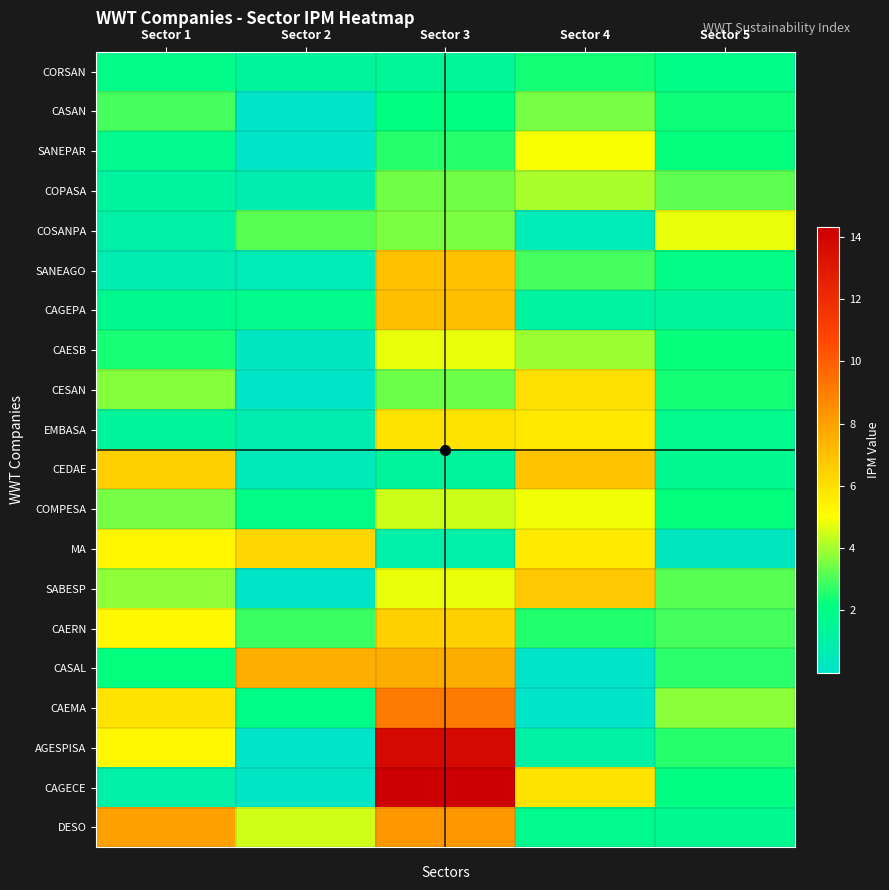

Which category has the lowest value across all series?

Sector 2